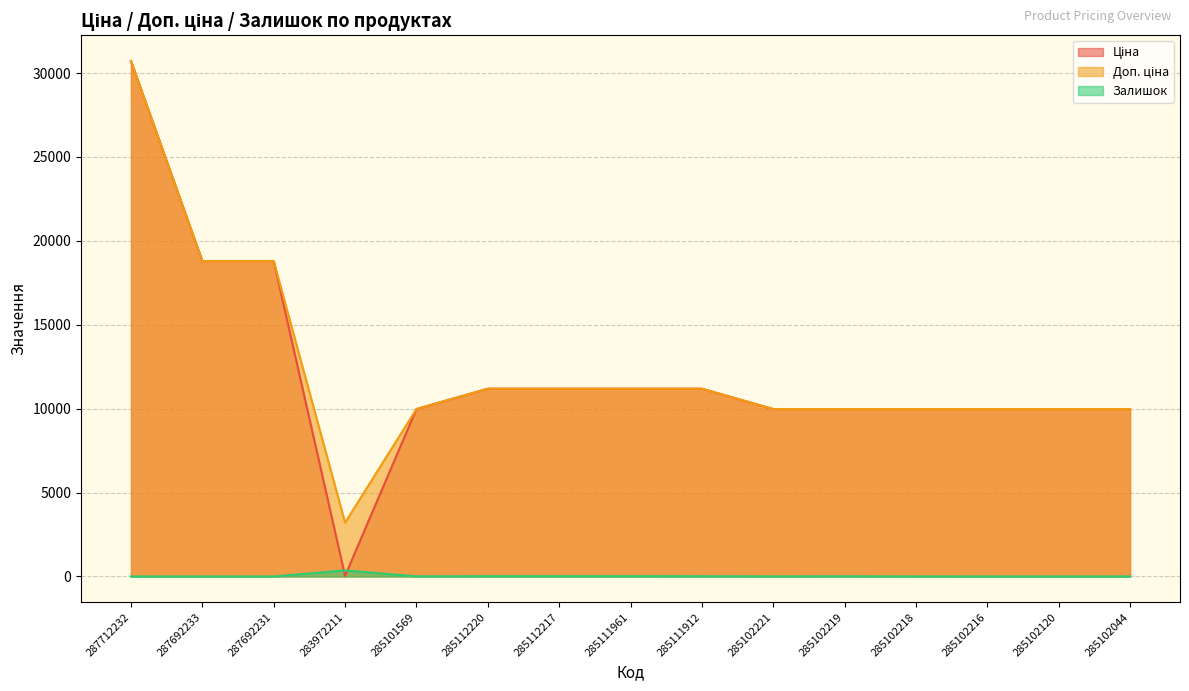

The value of Ціна at 283972211 is 42.4. True or false?

False